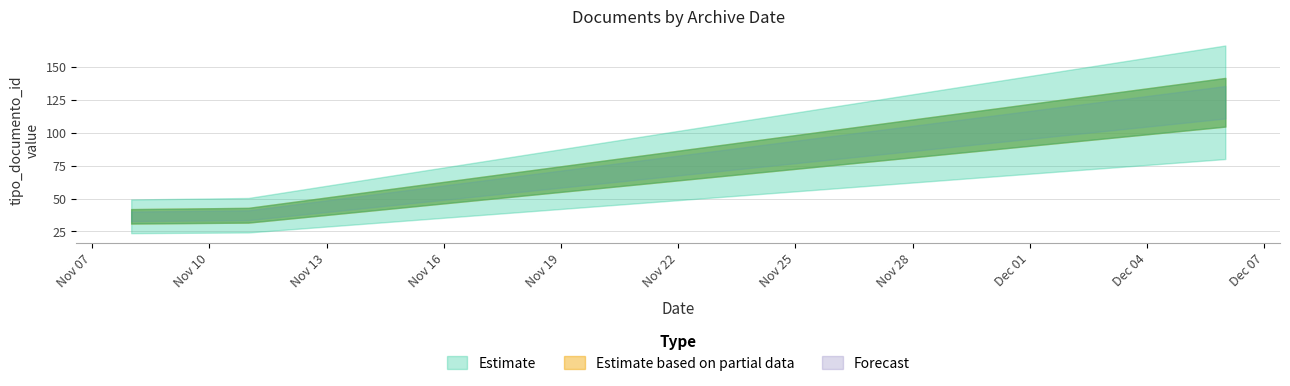

Which category has the lowest value in the Forecast series?

2021-11-08